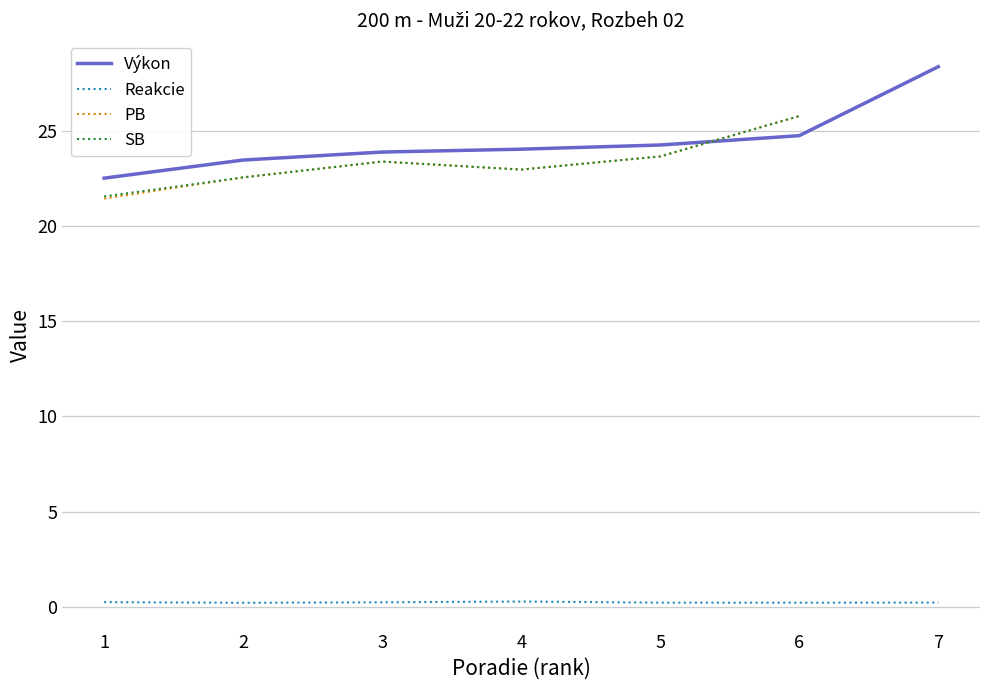

What is the difference between the maximum and minimum values in the SB series?

4.2